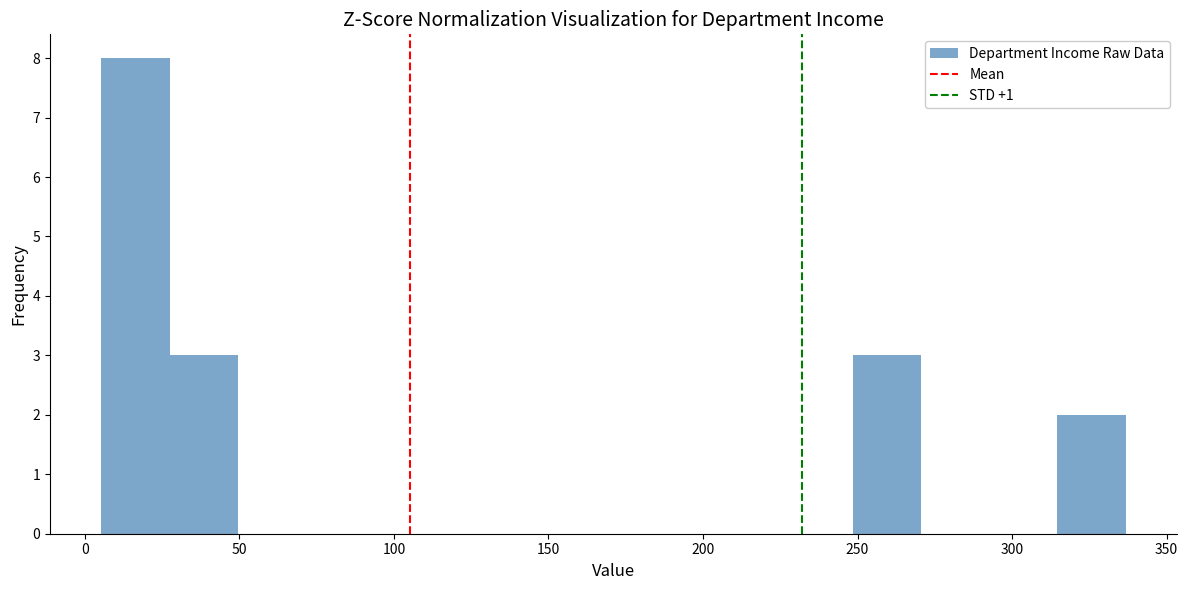

What is the height of the bar covering 5 to 25 on the x-axis? Neither the bar edges nor the heights are printed on the chart, so give them approximately, as read against the axes.

8